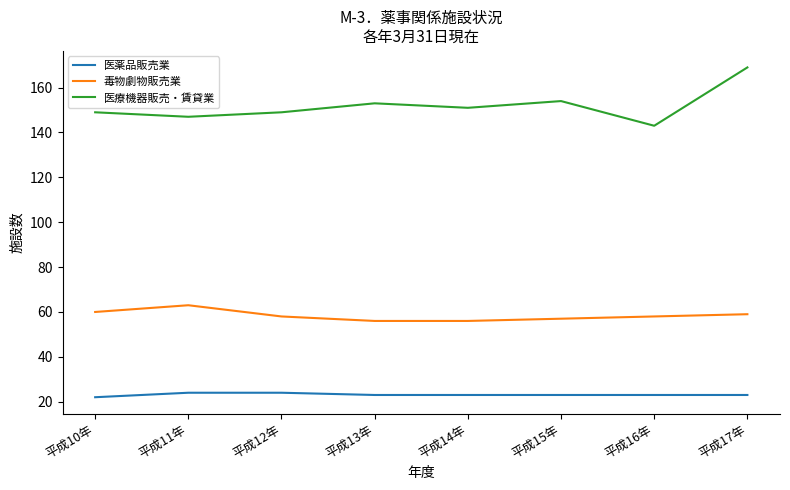

What position from the right is 平成13年?

5